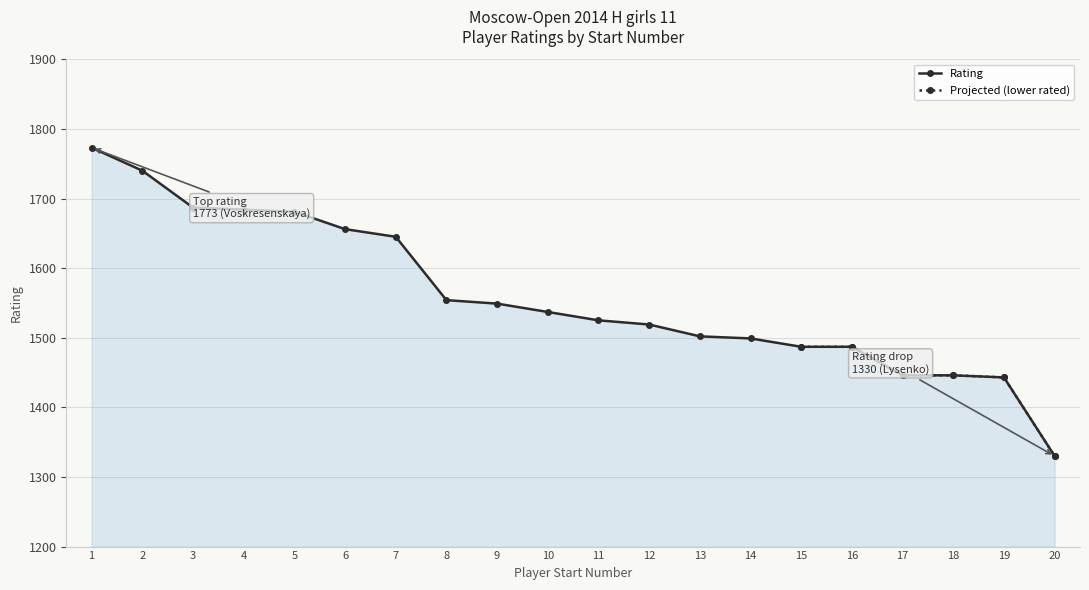

Reading left to right, list all the values displayed in this chart.

1773	1740	1687	1684	1681	1656	1645	1554	1549	1537	1525	1519	1502	1499	1487	1487	1446	1446	1443	1330